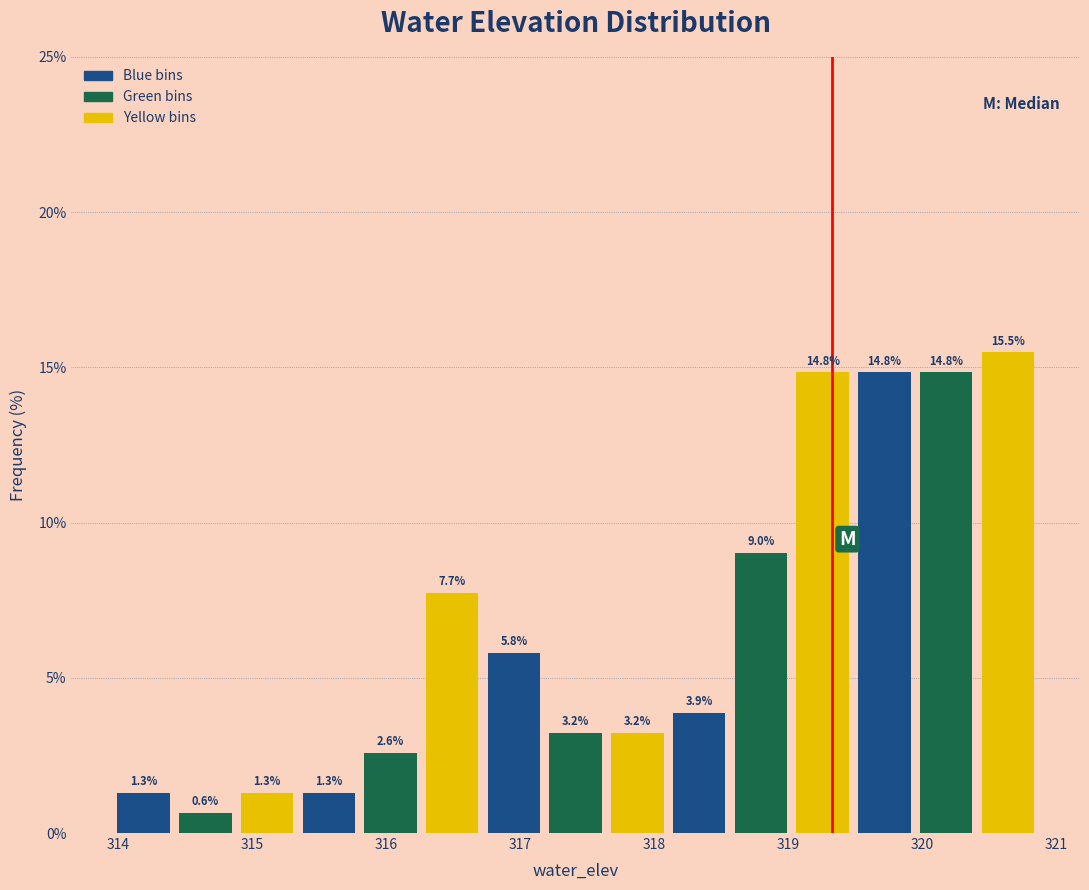

Reading left to right, transcribe this chart: for each bar, give the range it covers on the x-axis and its height. The bar edges are not printed on the chart, so give them approximately, as read against the axis.

314.0 to 314.4: 1.3
314.4 to 314.9: 0.6
314.9 to 315.3: 1.3
315.3 to 315.8: 1.3
315.8 to 316.3: 2.6
316.3 to 316.7: 7.7
316.7 to 317.2: 5.8
317.2 to 317.6: 3.2
317.6 to 318.1: 3.2
318.1 to 318.6: 3.9
318.6 to 319.0: 9.0
319.0 to 319.5: 14.8
319.5 to 319.9: 14.8
319.9 to 320.4: 14.8
320.4 to 320.9: 15.5